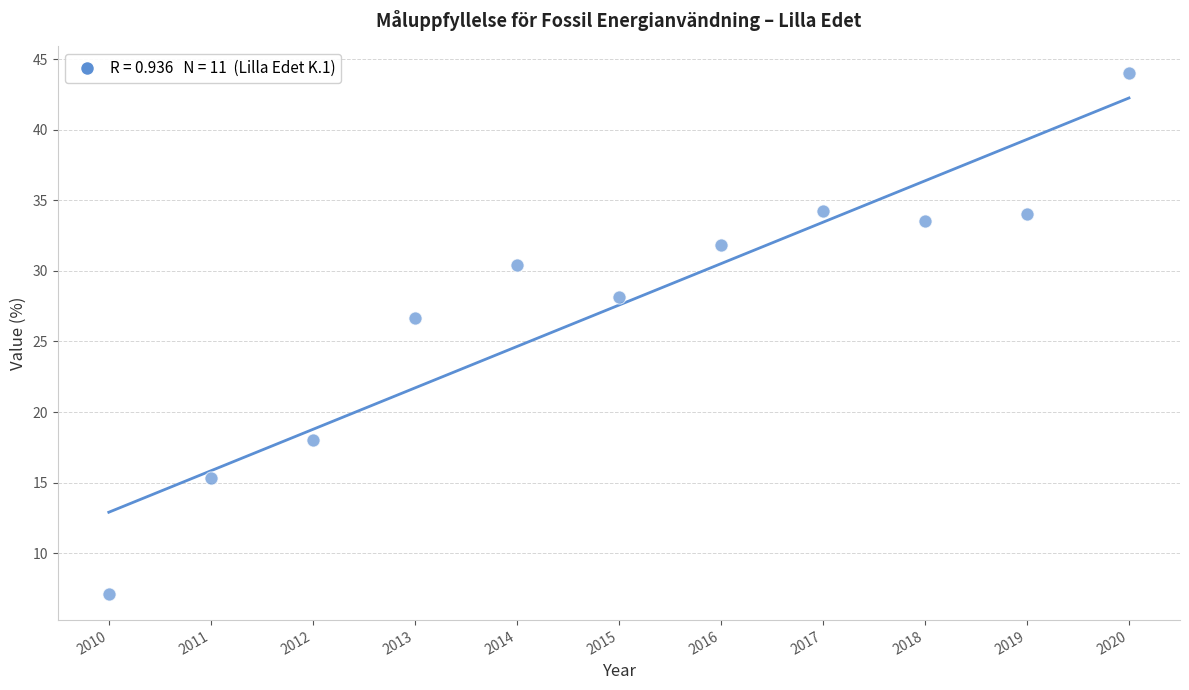

What Y value in the scatter plot is closest to 25?

26.6